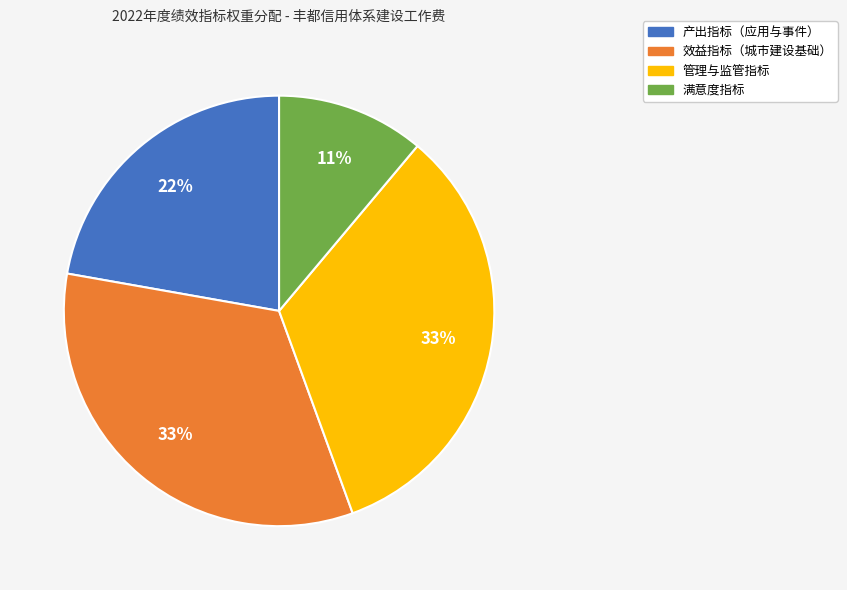

To the nearest percent, what is the difference between the largest and smallest slice percentages?

22%